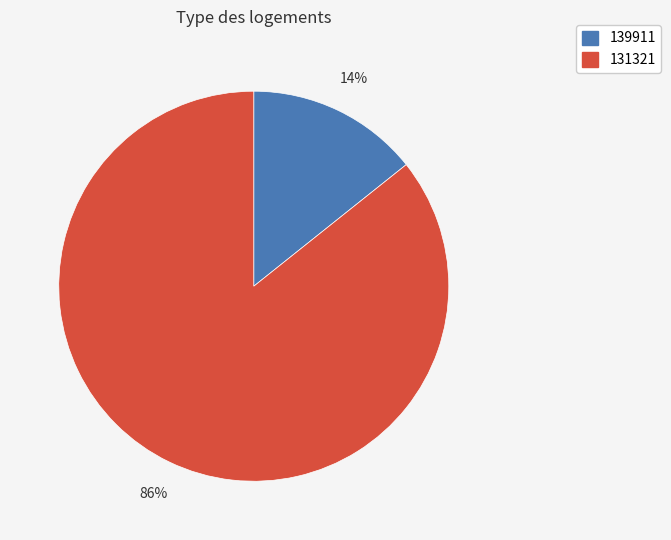

Which slice is the smallest?

139911